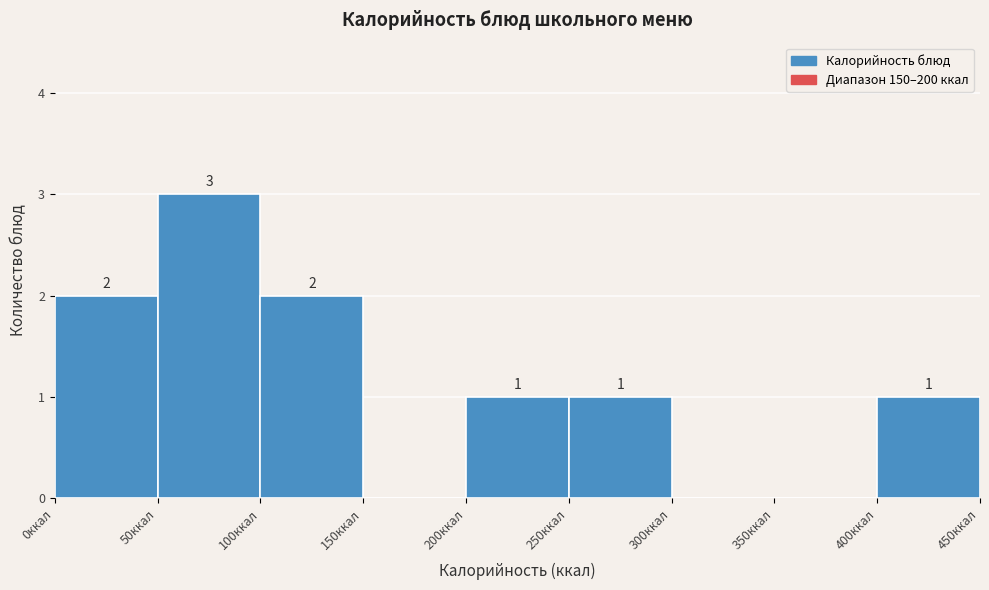

Which range on the x-axis has the tallest bar?

50 to 100